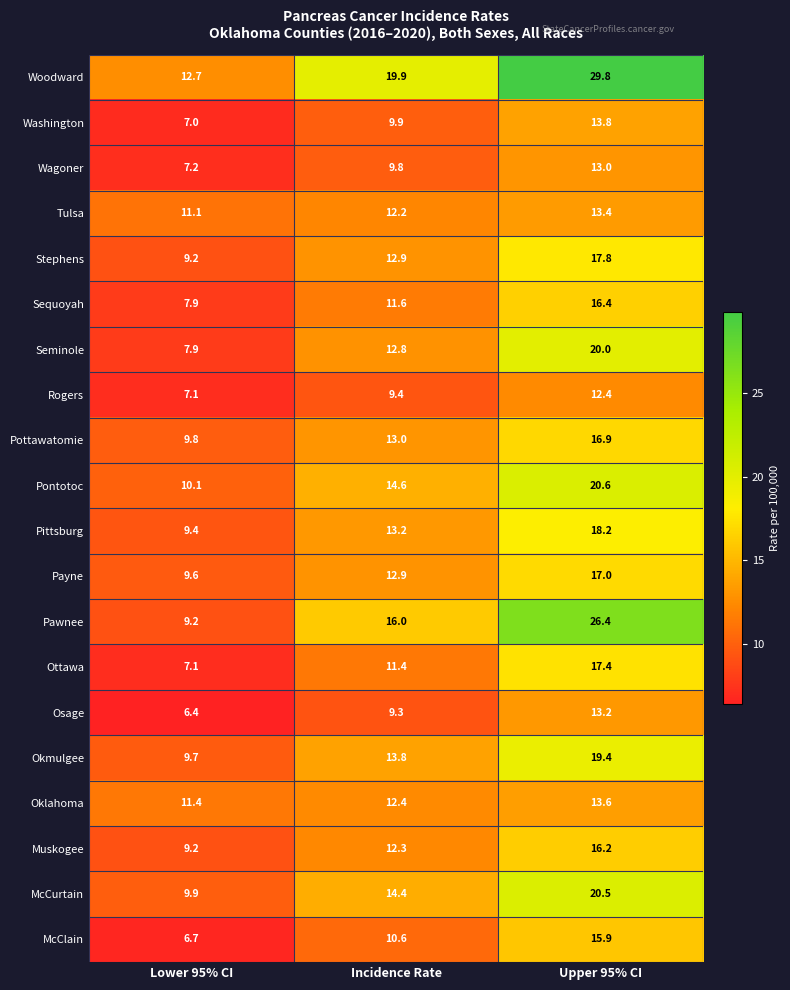

At which label is Rogers closest to 9?

Incidence Rate